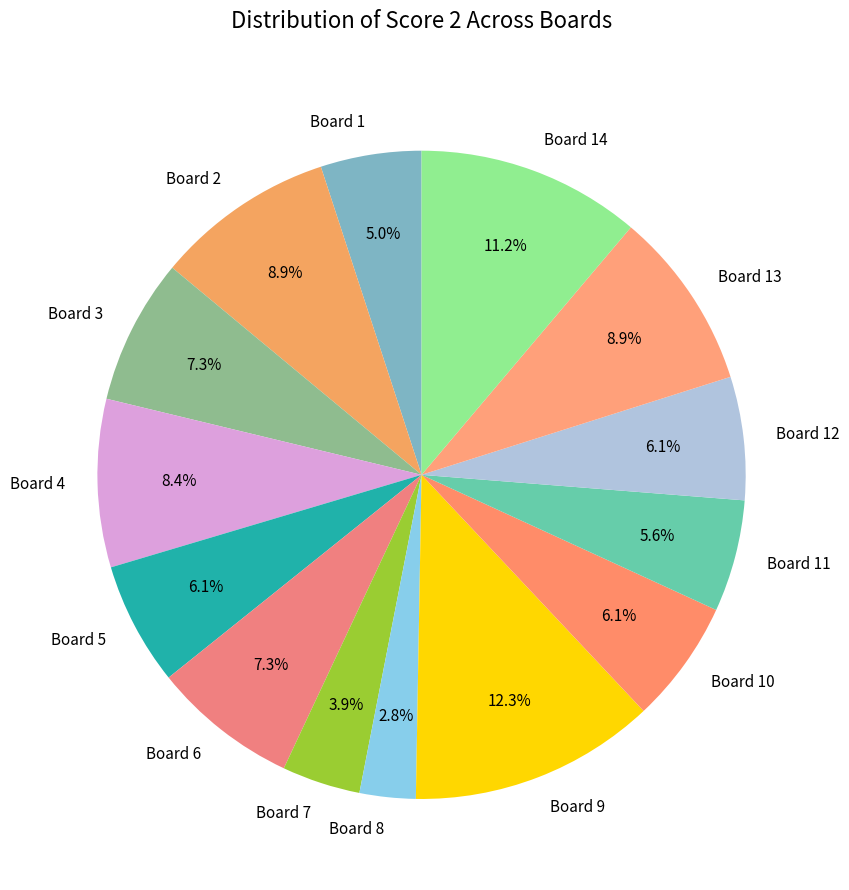

Is it true that Board 2 is 1% of the pie?

False